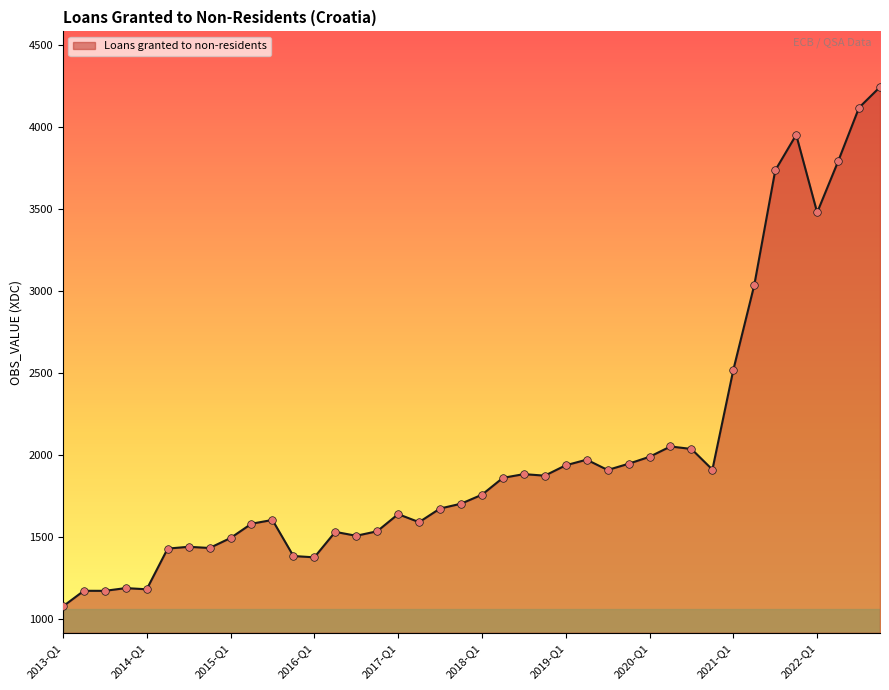

What is the greatest value displayed?

4245.7